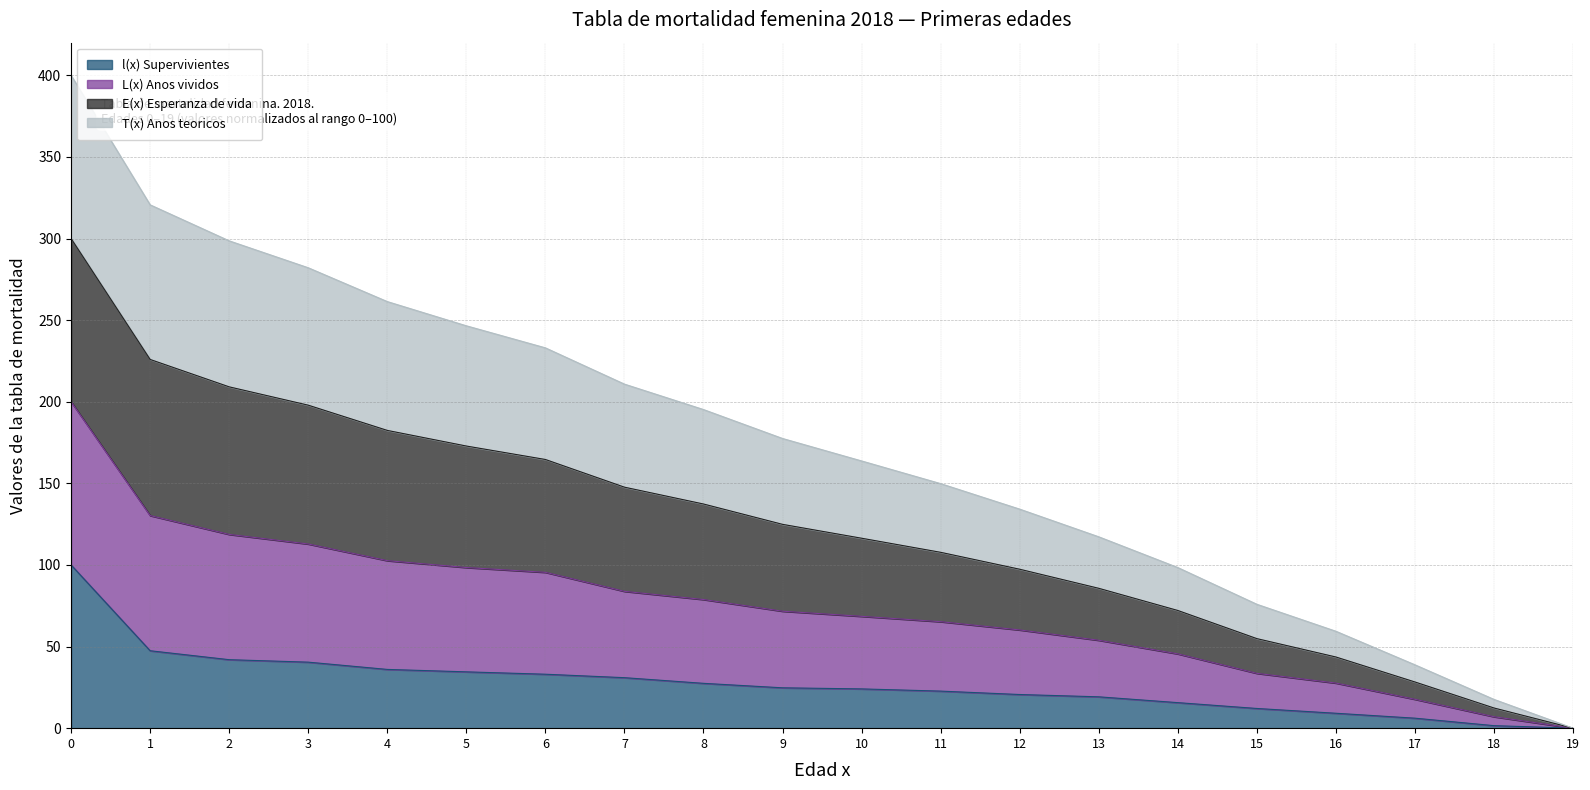

Which label corresponds to the smallest value in the chart?

19